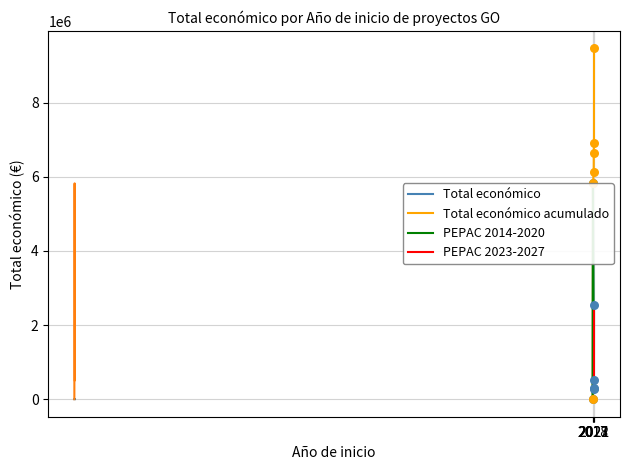

Between 2021 and 2018, which is larger?

2018